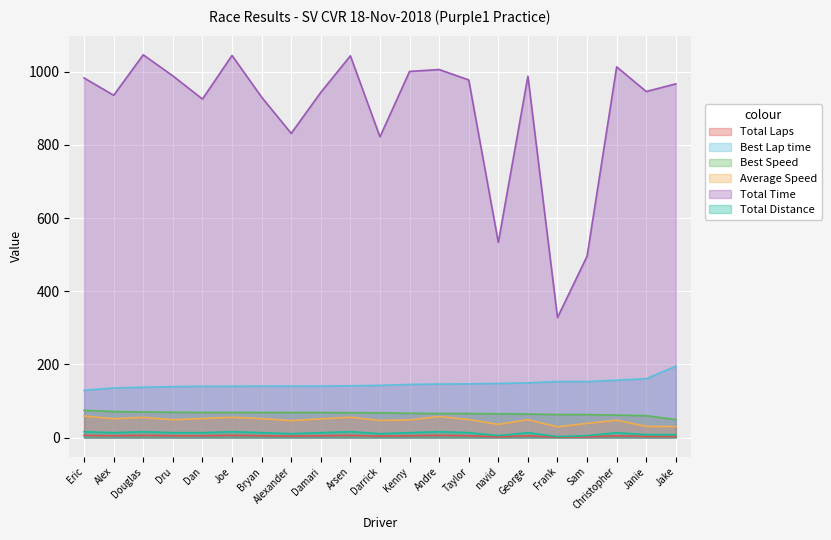

What is the maximum value for Total Time?

1046.7